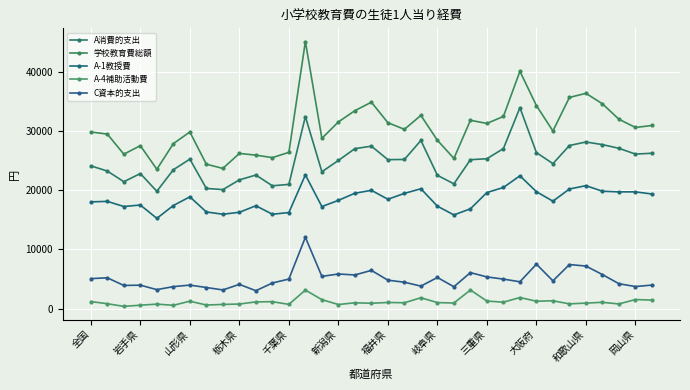

True or false: C資本的支出 and A-4補助活動費 cross at least once.

False